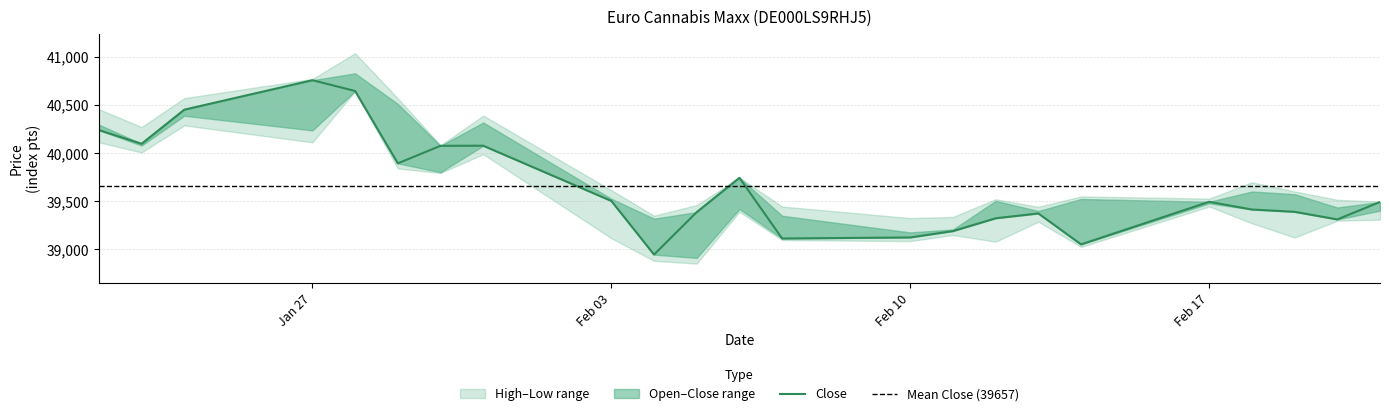

Reading left to right, list all the values displayed in this chart.

Open: 40296	40079	40388	40236	40828	40511	39802	40318	39527	39320	38913	39421	39350	39177	39208	39505	39399	39524	39479	39602	39574	39436	39403
High: 40456	40271	40571	40770	41037	40569	40081	40390	39616	39351	39462	39747	39446	39326	39338	39522	39443	39551	39528	39697	39603	39516	39496
Low: 40113	40007	40288	40112	40642	39841	39794	39989	39117	38882	38854	39392	39098	39087	39150	39081	39288	39027	39446	39272	39124	39299	39310
Close: 40239	40097	40451	40757	40645	39894	40076	40077	39504	38947	39388	39744	39114	39125	39191	39324	39374	39053	39495	39415	39391	39312	39493